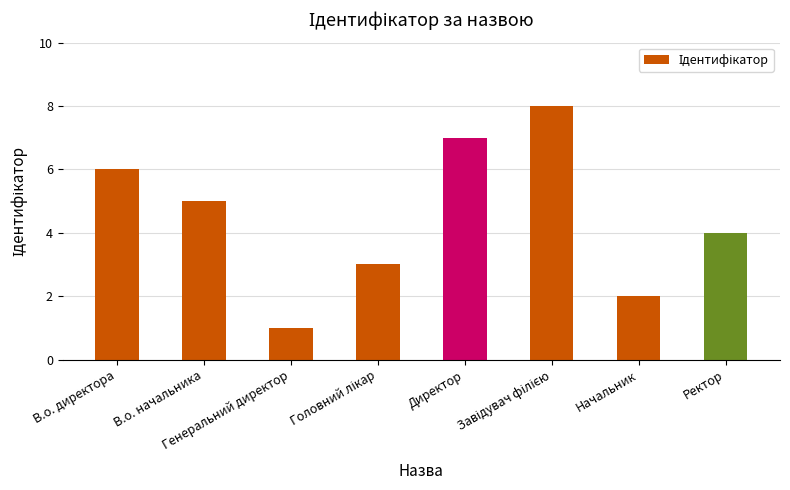

What is the difference between the maximum and minimum values?

7